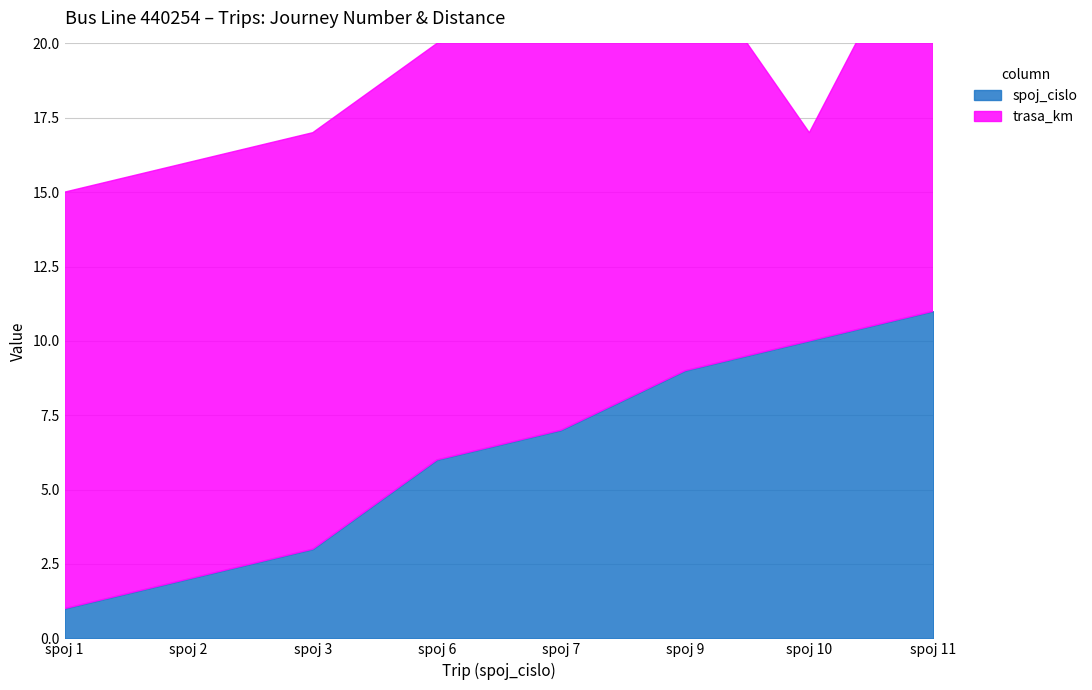

Which category has the lowest value in the trasa_km series?

spoj 10